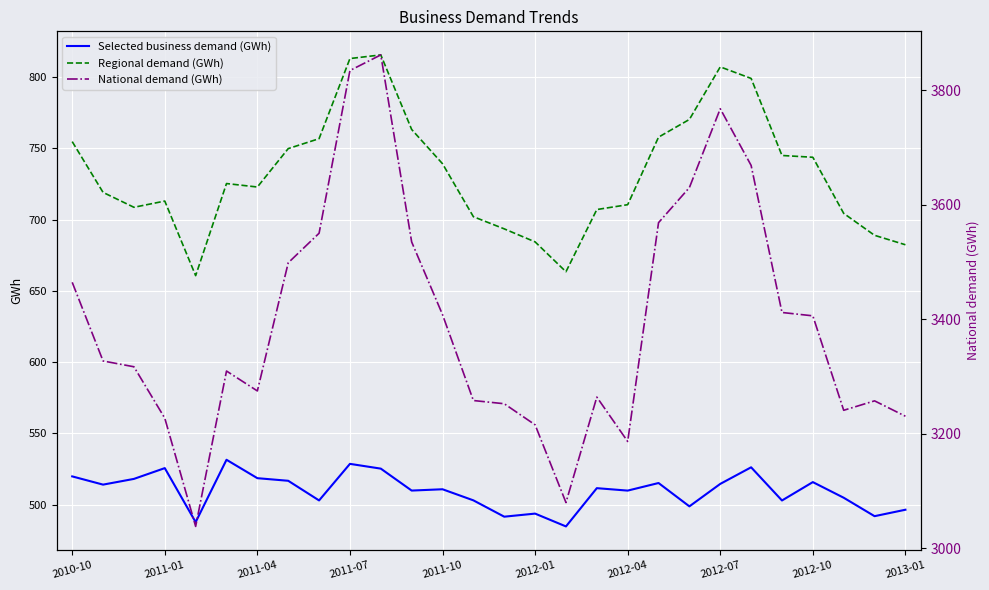

At how many categories does at least one series exceed 3663?

4